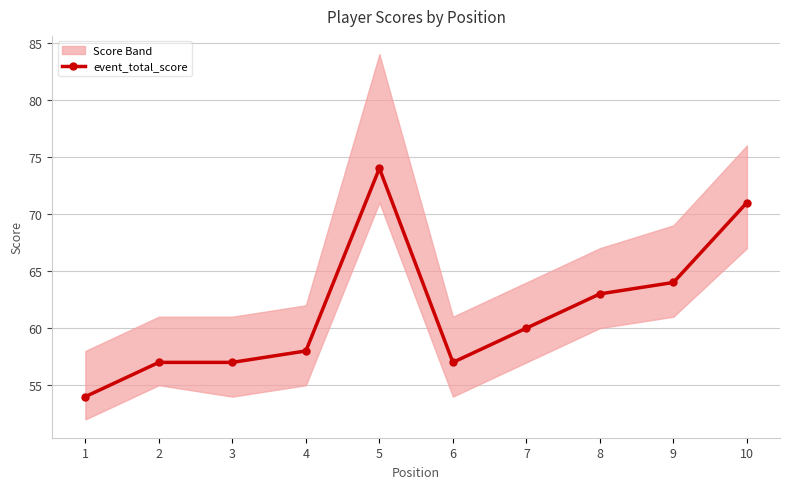

Which category has the highest value across all series?

5